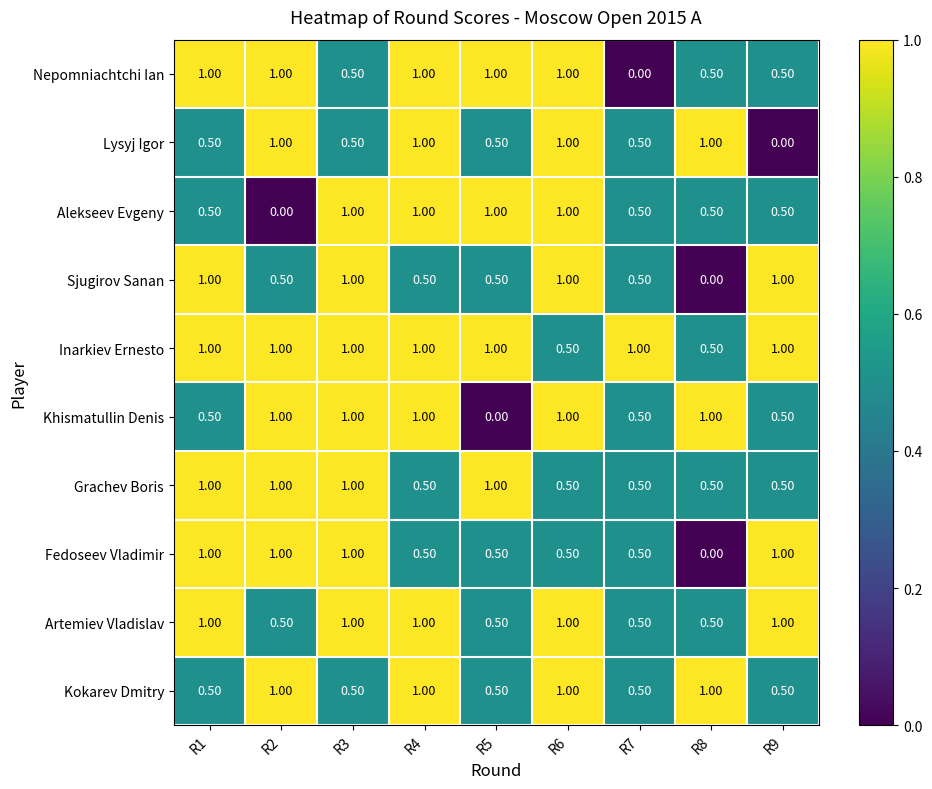

What is the spread (max minus min) of values at R2?

1.0